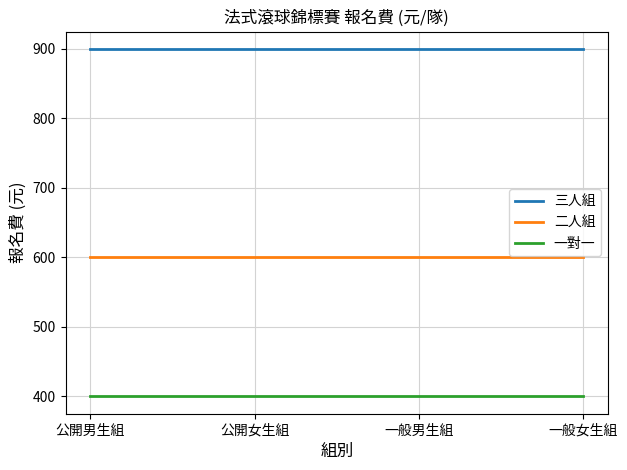

Reading right to left, list all the values displayed in this chart.

三人組: 一般女生組=900	一般男生組=900	公開女生組=900	公開男生組=900
二人組: 一般女生組=600	一般男生組=600	公開女生組=600	公開男生組=600
一對一: 一般女生組=400	一般男生組=400	公開女生組=400	公開男生組=400